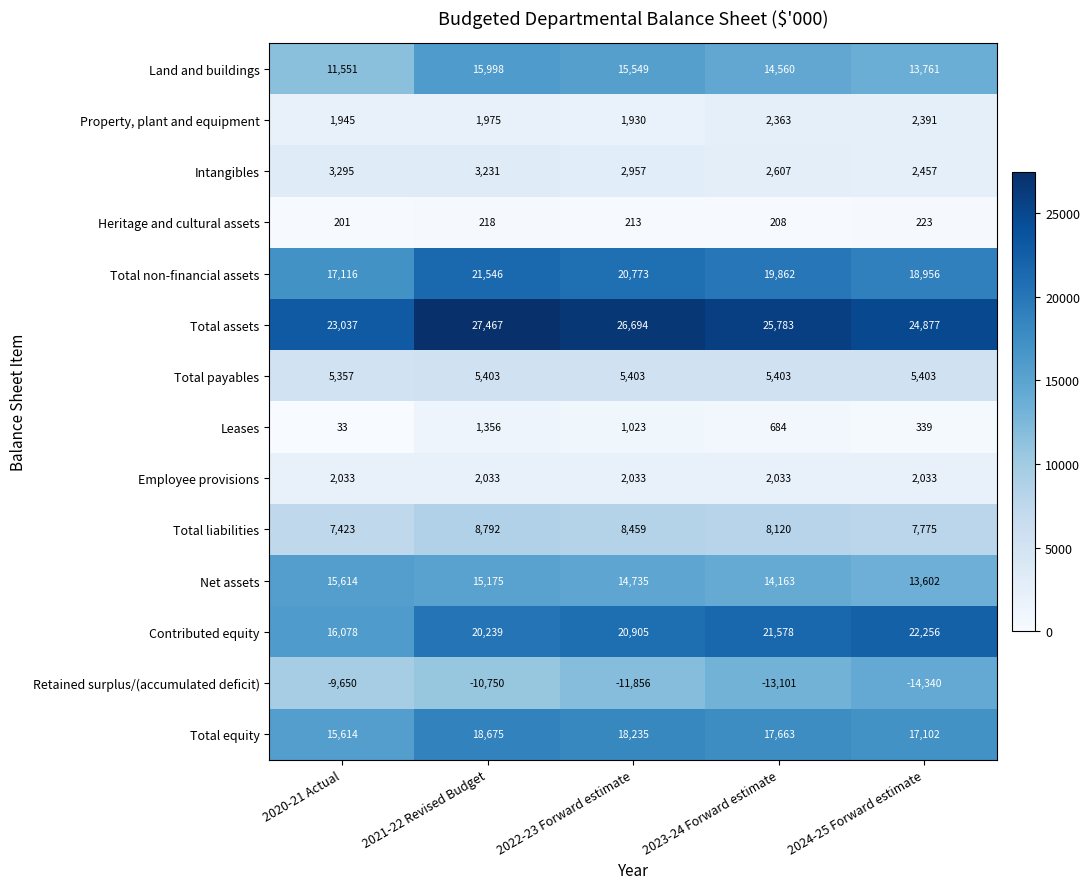

The Heritage and cultural assets series shows 208 at 2023-24 Forward estimate. True or false?

True